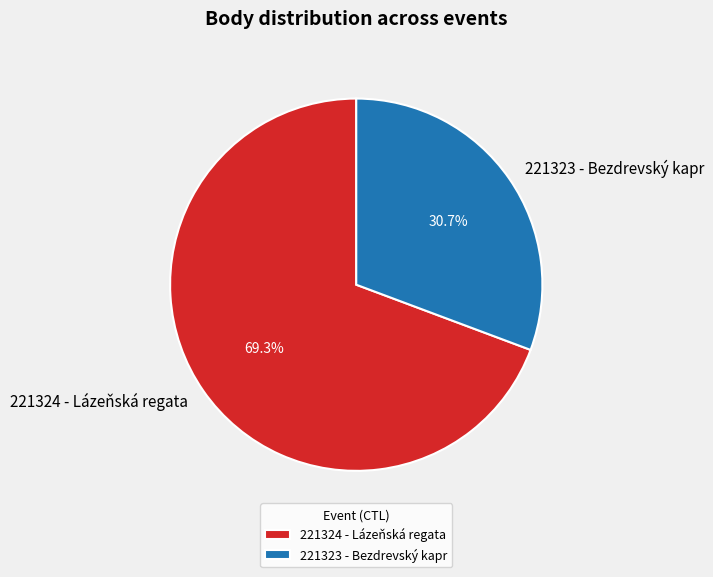

To the nearest percent, what is the difference between the largest and smallest slice percentages?

39%